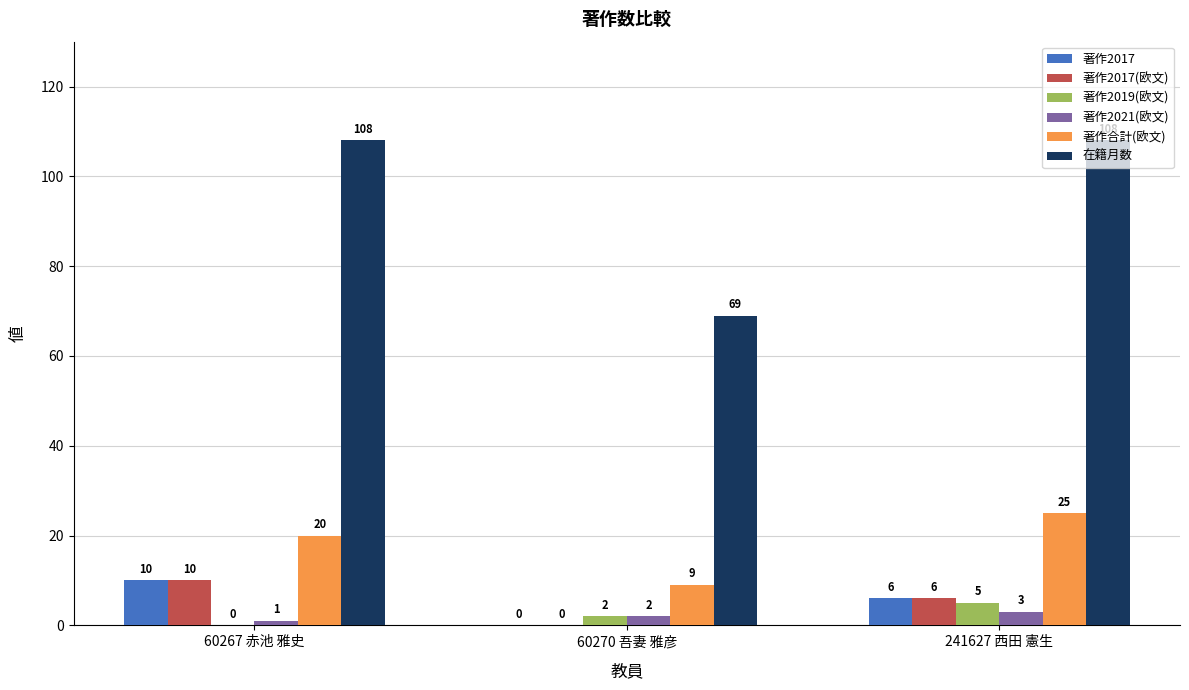

The value of 著作合計(欧文) at 60267 赤池 雅史 is 20. True or false?

True